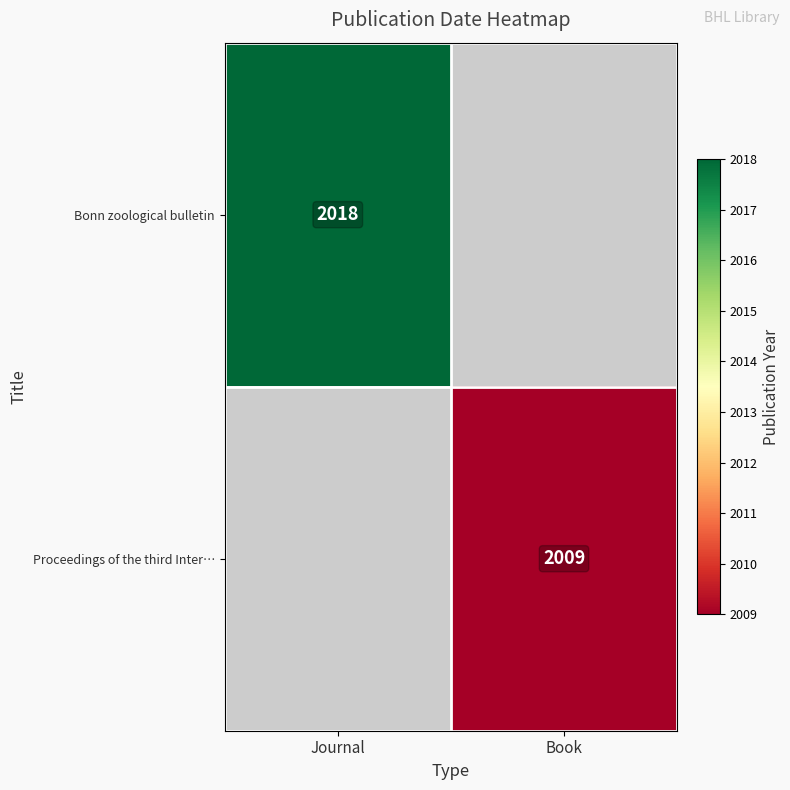

The Proceedings of the third Inter… series shows 2009 at Book. True or false?

True